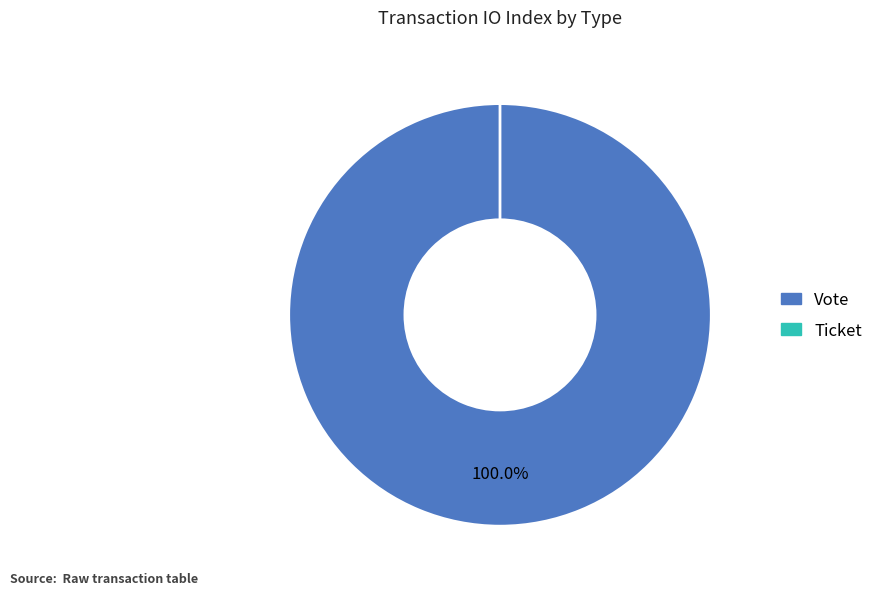

To the nearest percent, what is the difference between the largest and smallest slice percentages?

100%